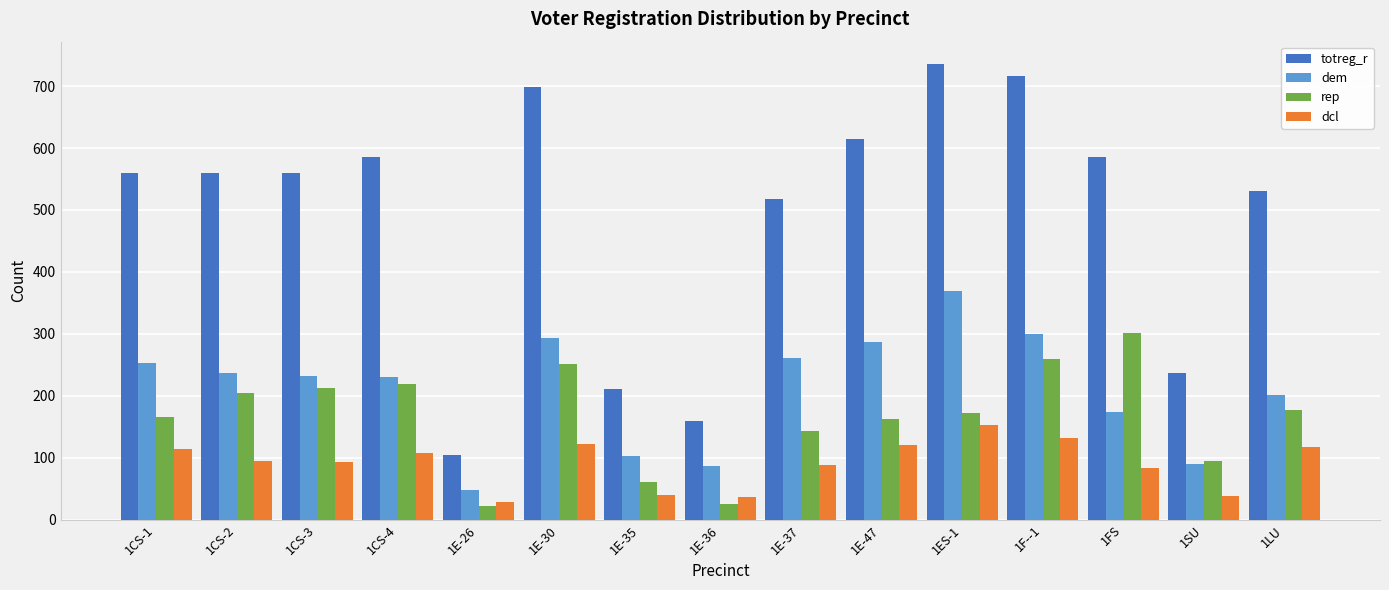

What is the maximum value for totreg_r?

735